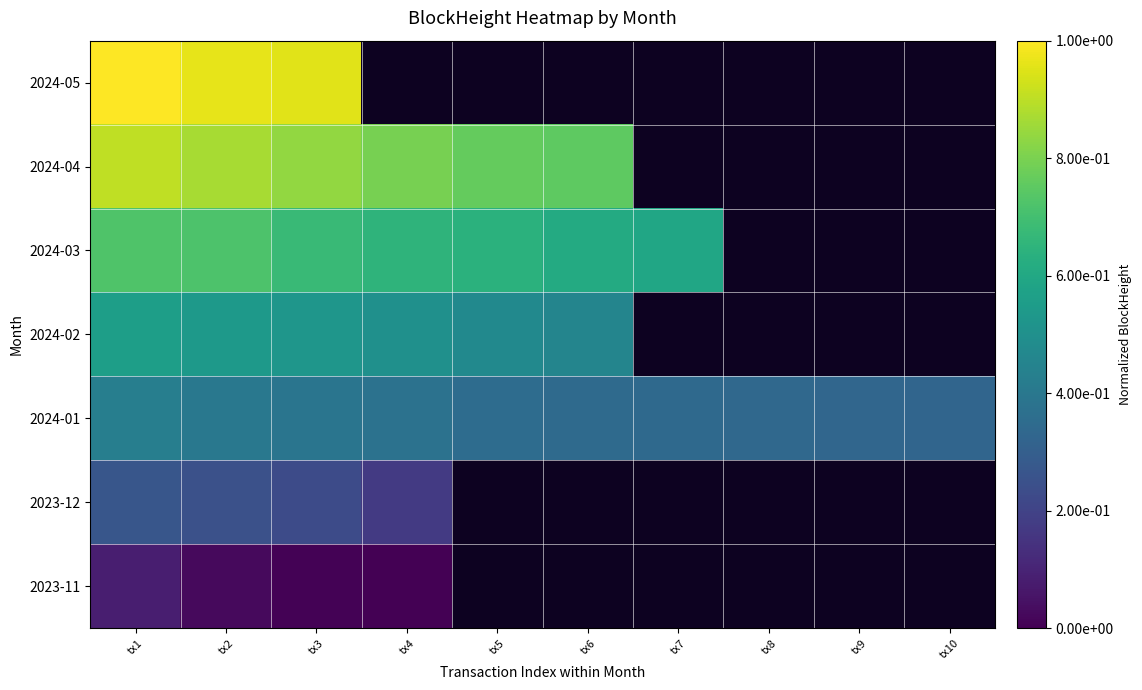

Rank the series at tx1 from highest to lowest value.

2024-05, 2024-04, 2024-03, 2024-02, 2024-01, 2023-12, 2023-11